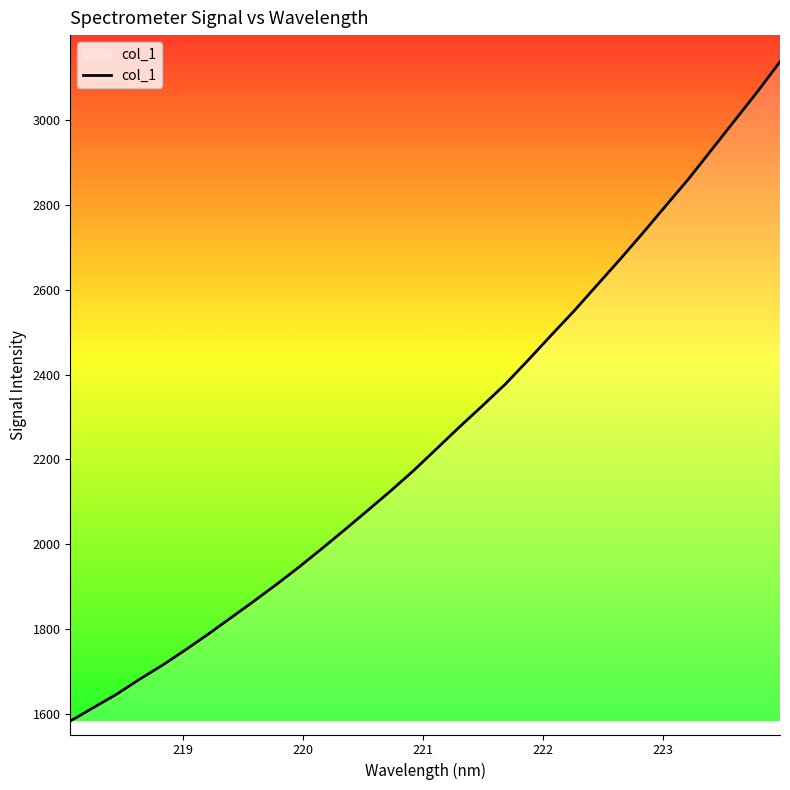

What is the minimum value shown in the chart?

1583.4